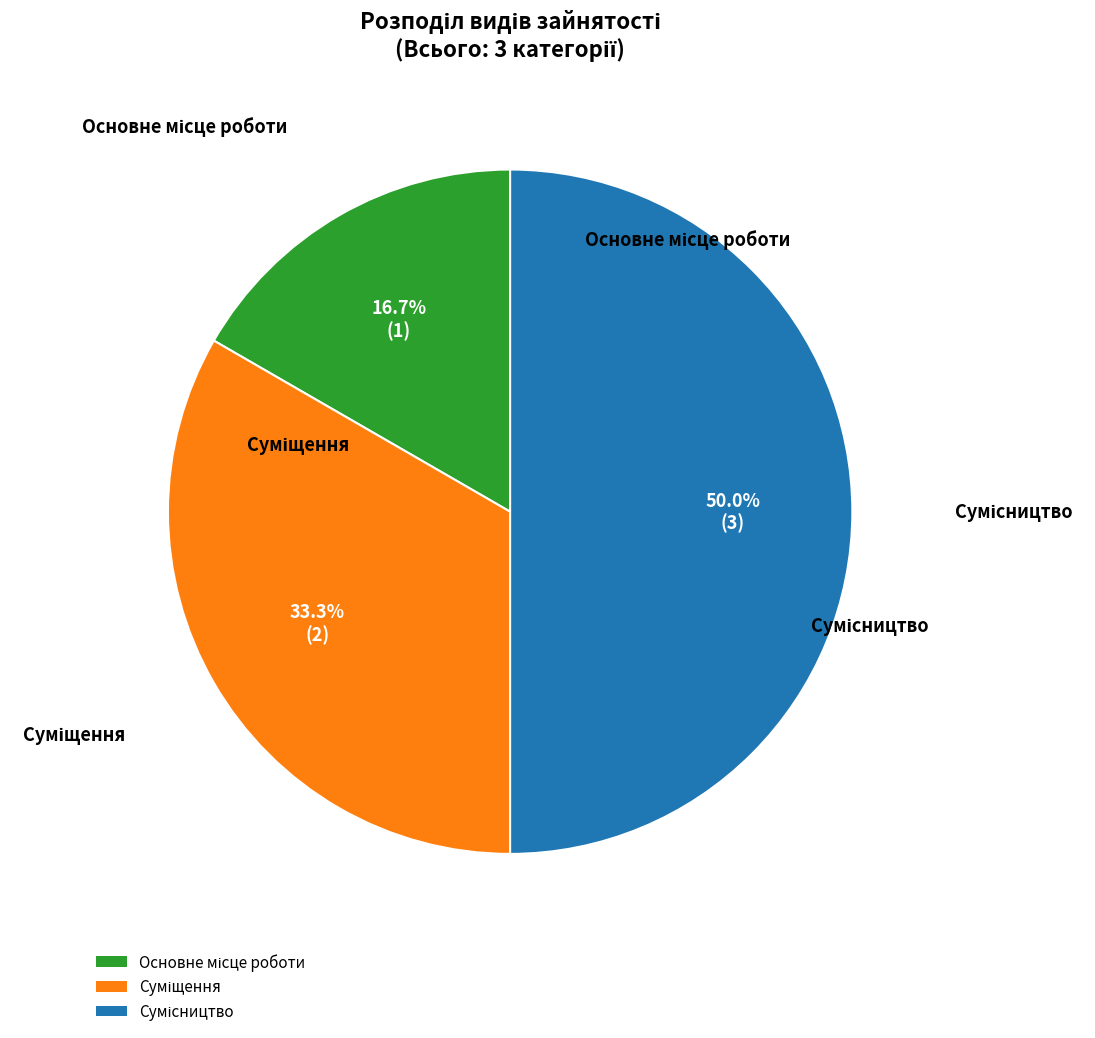

How many slices are in this pie chart?

3